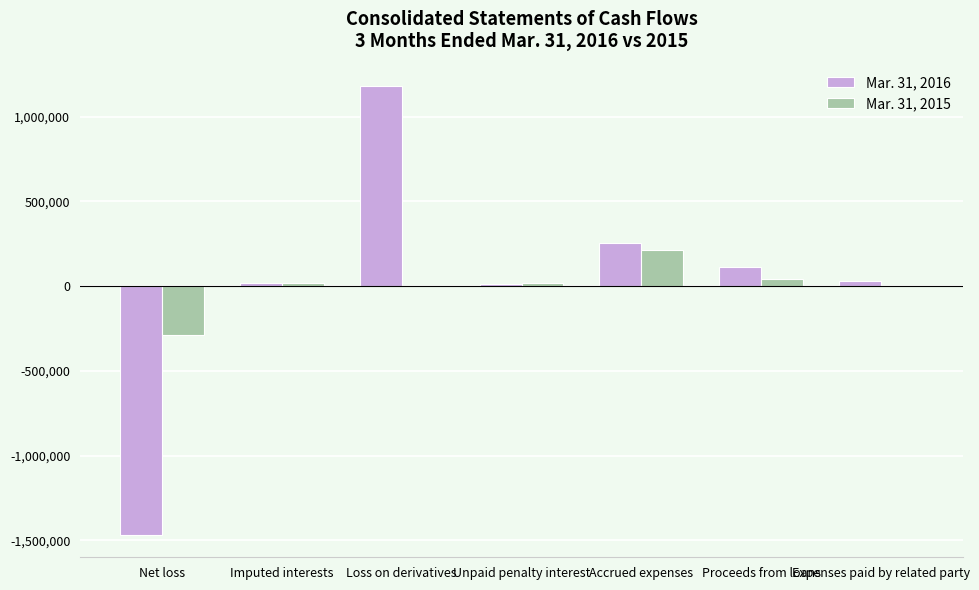

How many categories are shown in the chart?

7